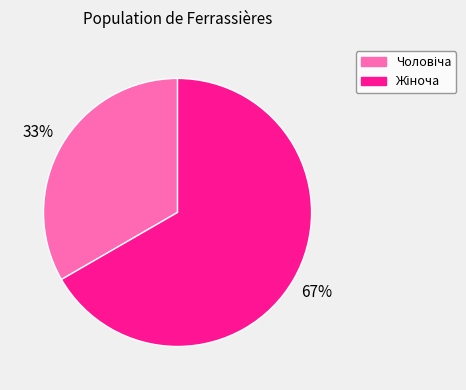

To the nearest percent, what is the average slice percentage?

50%